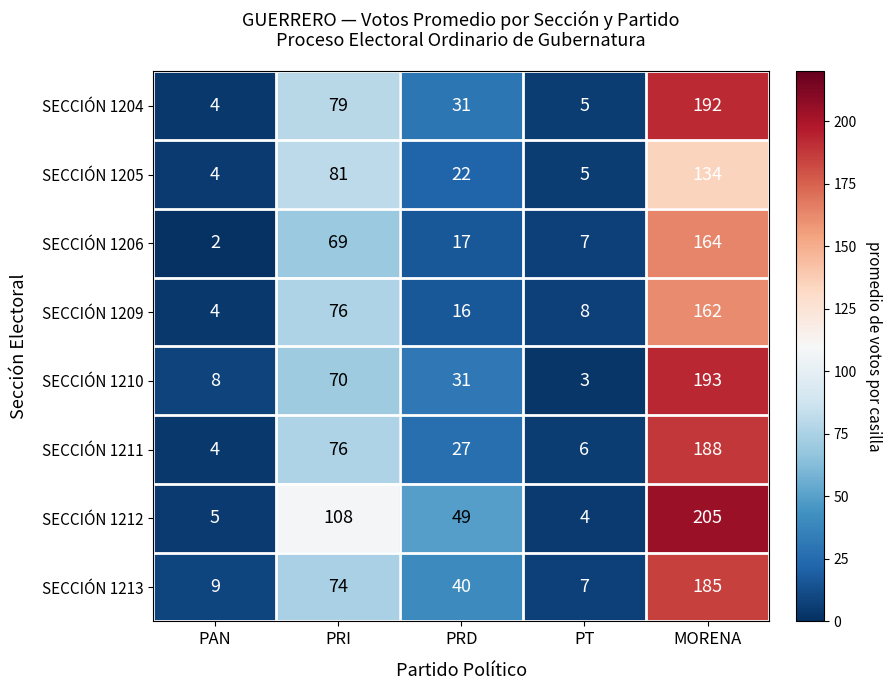

What is the total value across all series at MORENA?

1423